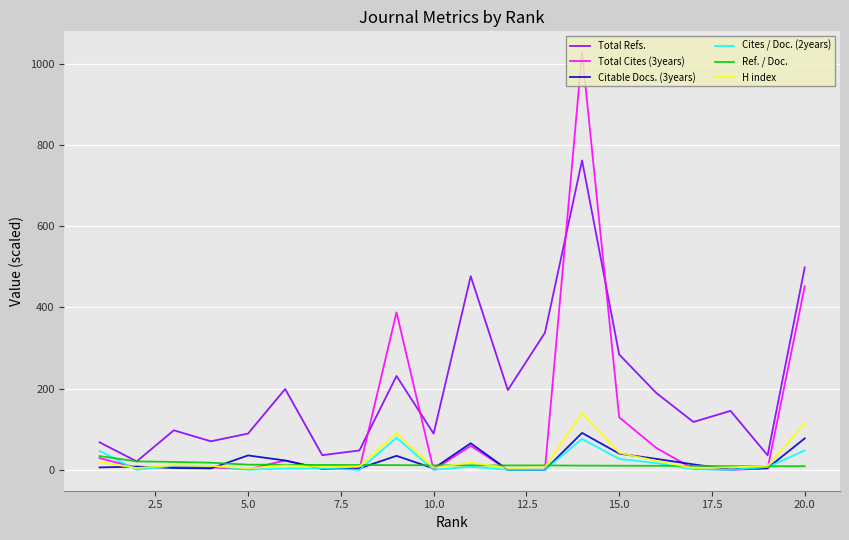

Which series has the widest spread of values?

Total Cites (3years)